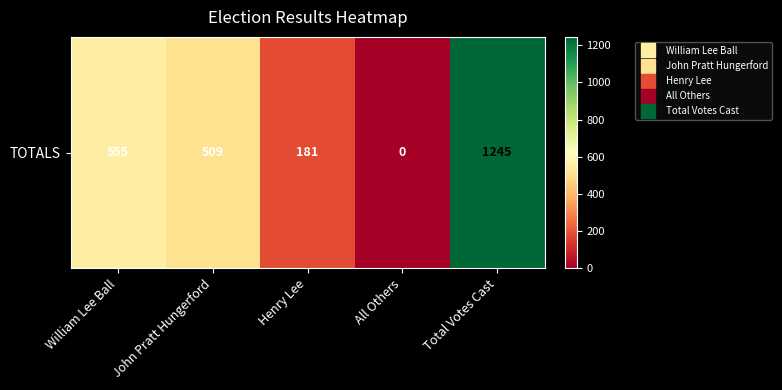

What is the difference between the maximum and minimum values?

1245